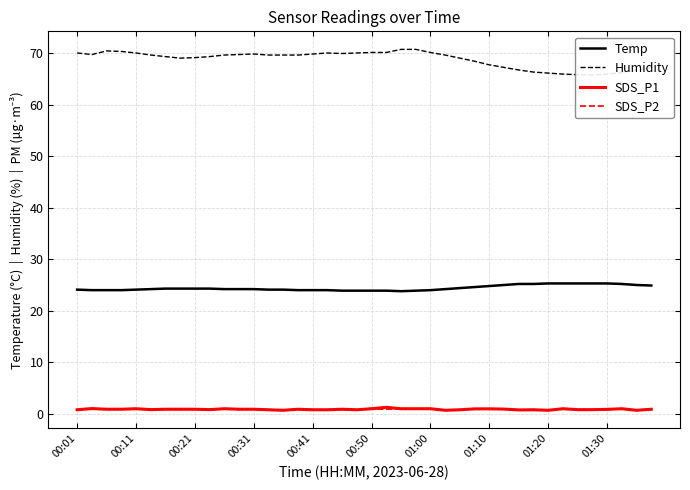

Reading left to right, extract all data points from this chart.

Temp: 24.1	24.0	24.0	24.0	24.1	24.2	24.3	24.3	24.3	24.3	24.2	24.2	24.2	24.1	24.1	24.0	24.0	24.0	23.9	23.9	23.9	23.9	23.8	23.9	24.0	24.2	24.4	24.6	24.8	25.0	25.2	25.2	25.3	25.3	25.3	25.3	25.3	25.2	25.0	24.9
Humidity: 70.0	69.7	70.4	70.3	70.0	69.6	69.3	69.0	69.1	69.3	69.6	69.7	69.8	69.6	69.6	69.6	69.8	70.0	69.9	70.0	70.1	70.1	70.7	70.7	70.1	69.6	69.0	68.4	67.7	67.2	66.7	66.3	66.1	65.9	65.8	65.7	65.9	66.2	66.7	67.2
SDS_P1: 0.8	1.0	0.9	0.9	1.0	0.8	0.9	0.9	0.9	0.8	1.0	0.9	0.9	0.8	0.7	0.9	0.8	0.8	0.9	0.8	1.0	1.3	1.0	1.0	1.0	0.7	0.8	1.0	1.0	0.9	0.8	0.8	0.7	1.0	0.8	0.8	0.9	1.0	0.7	0.9
SDS_P2: 0.8	1.0	0.9	0.9	1.0	0.8	0.9	0.9	0.9	0.8	1.0	0.9	0.9	0.8	0.7	0.9	0.8	0.8	0.9	0.8	1.0	0.9	1.0	1.0	1.0	0.7	0.8	1.0	1.0	0.9	0.8	0.8	0.7	1.0	0.8	0.8	0.9	1.0	0.7	0.9